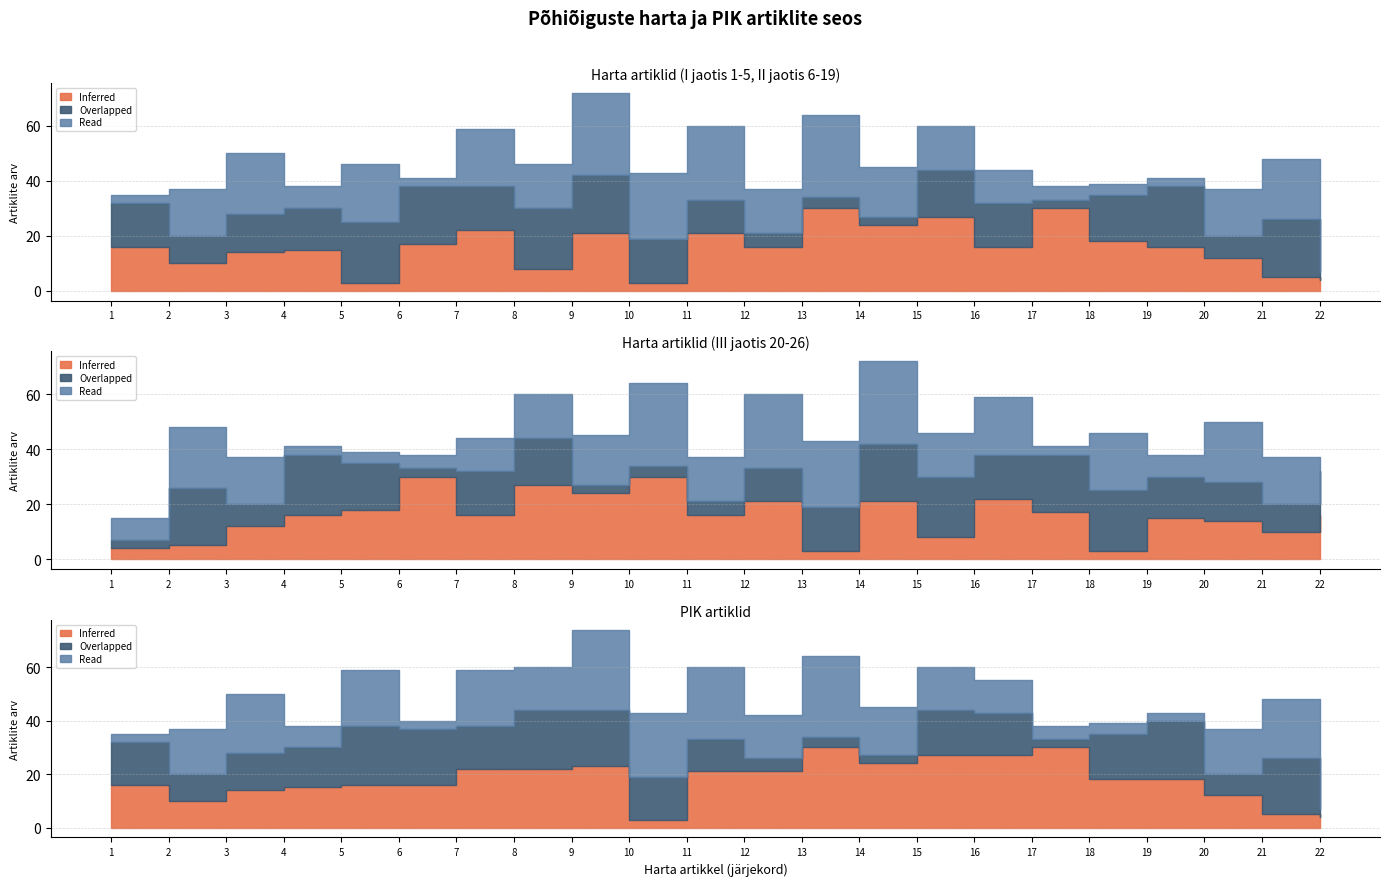

What is the approximate value of Read at 16, to the nearest 5?

10